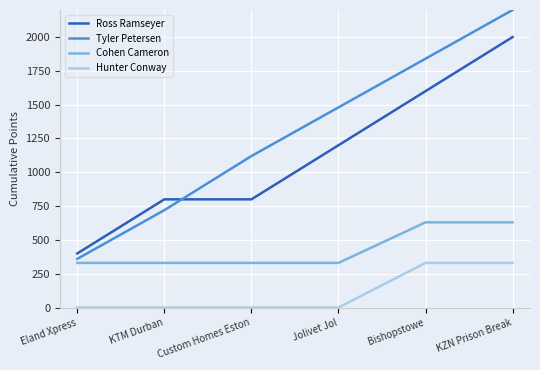

How many categories are shown in the chart?

6